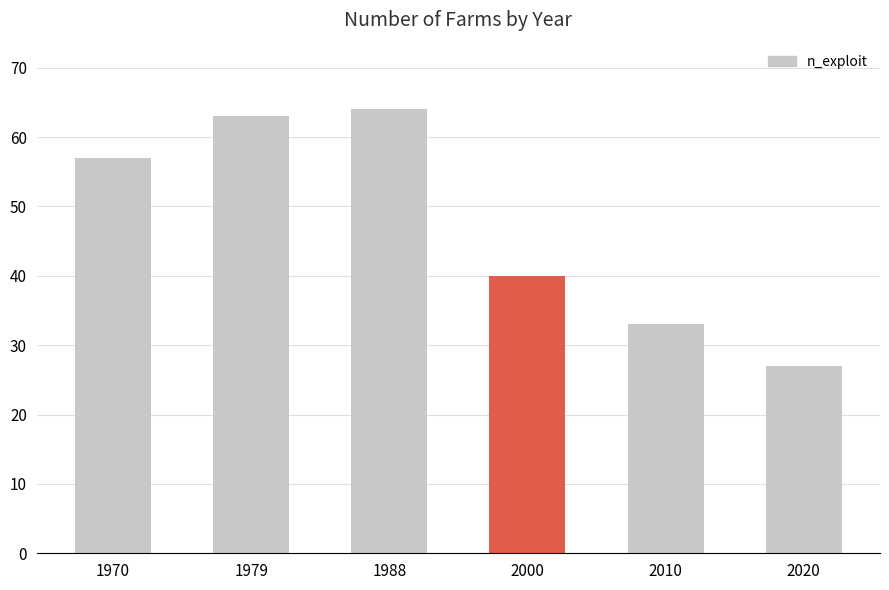

Which has a higher value, 2010 or 2020?

2010